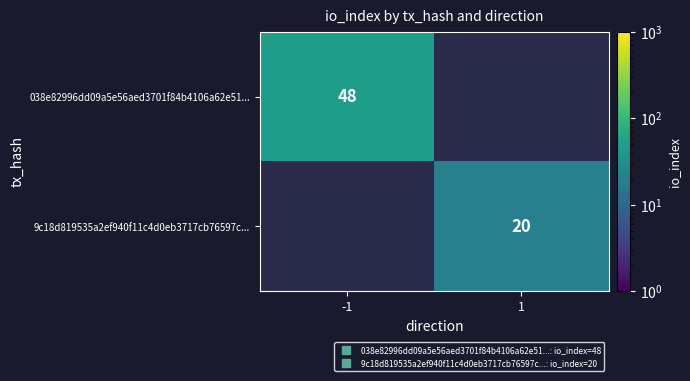

Which category has the lowest value across all series?

1